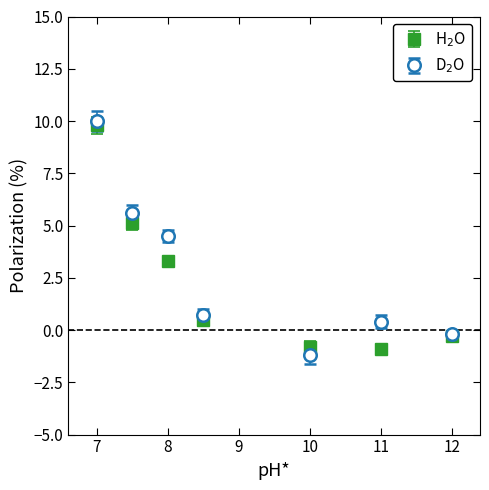

At how many categories does at least one series exceed 1?

3